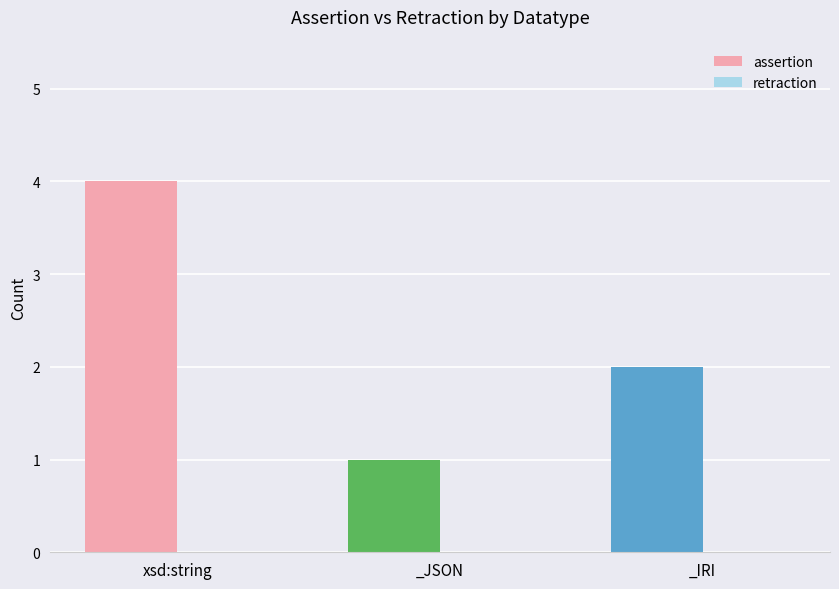

Is it true that the value at xsd:string is 4?

True